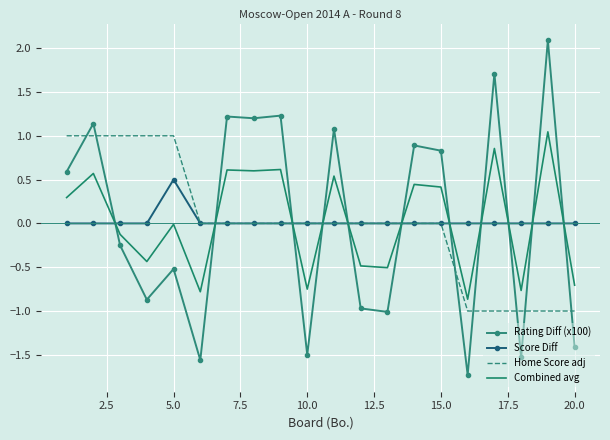

What is the maximum value shown in the chart?

2.1